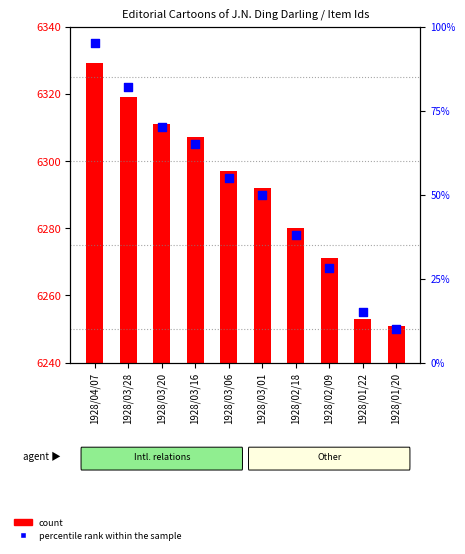

What is the ratio of the value at 1928/03/20 to the value at 1928/01/22?

4.7